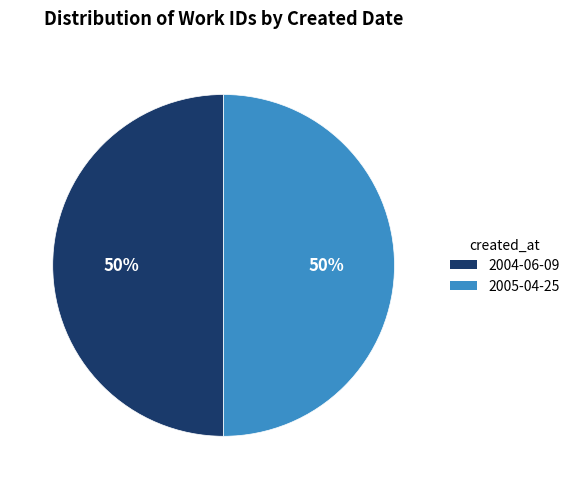

To the nearest percent, what is the combined percentage of 2004-06-09 and 2005-04-25?

100%